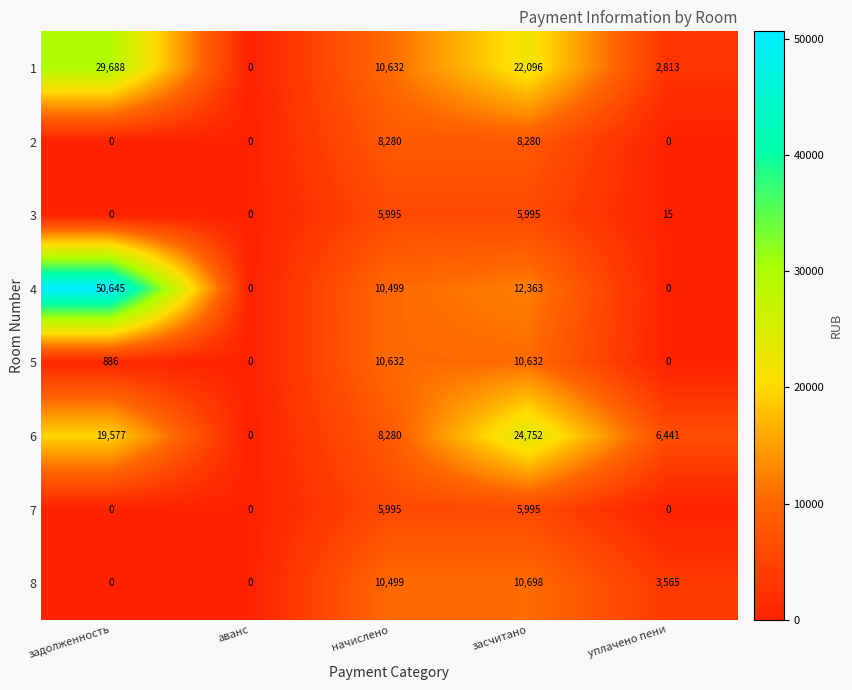

What is the maximum value shown in the chart?

50645